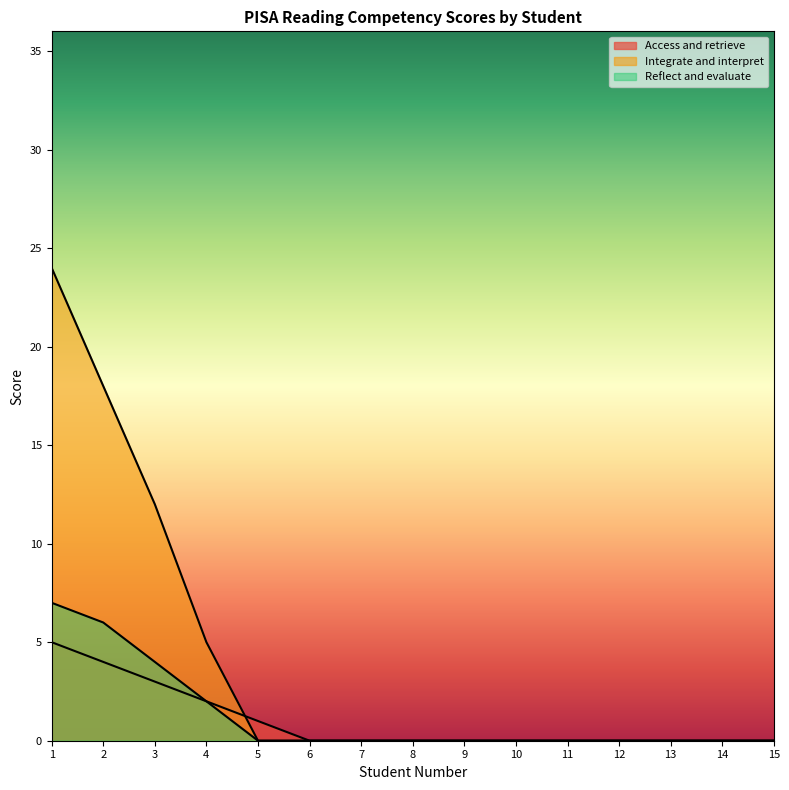

Rank the series at 7 from highest to lowest value.

Access and retrieve, Integrate and interpret, Reflect and evaluate